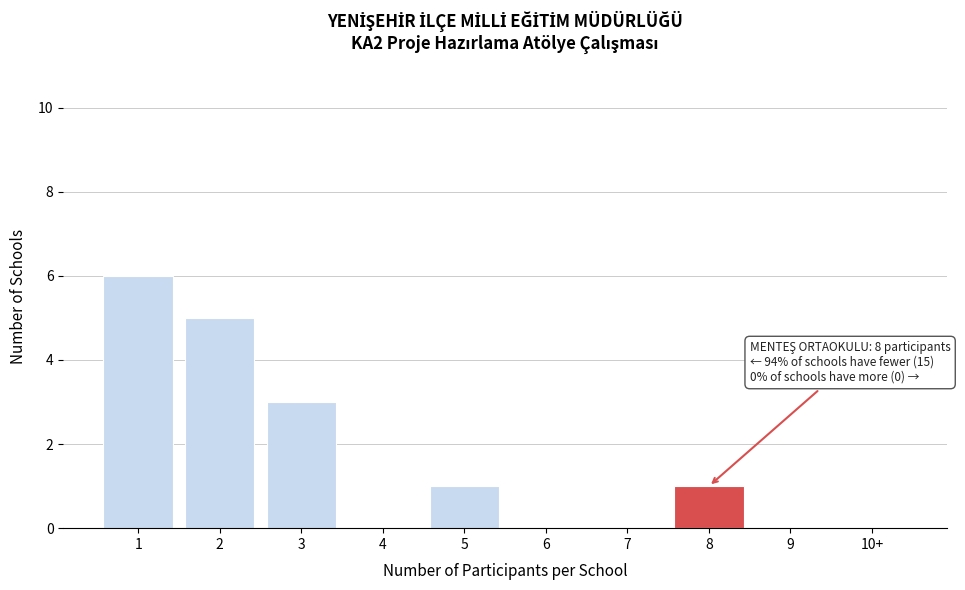

Reading right to left, extract all data points from this chart.

10+=0	9=0	8=1	7=0	6=0	5=1	4=0	3=3	2=5	1=6